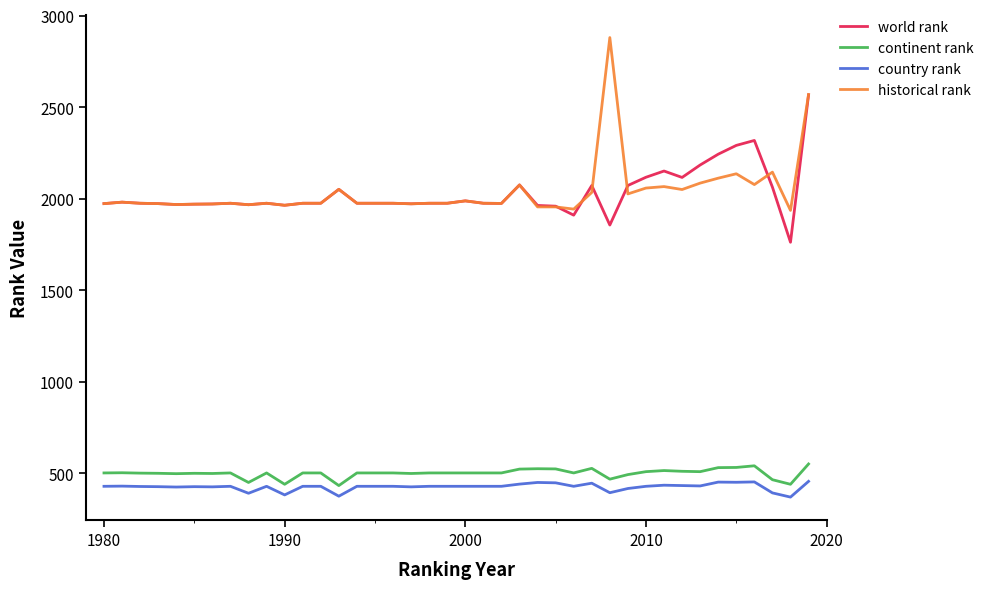

True or false: continent rank and world rank intersect in this chart.

False